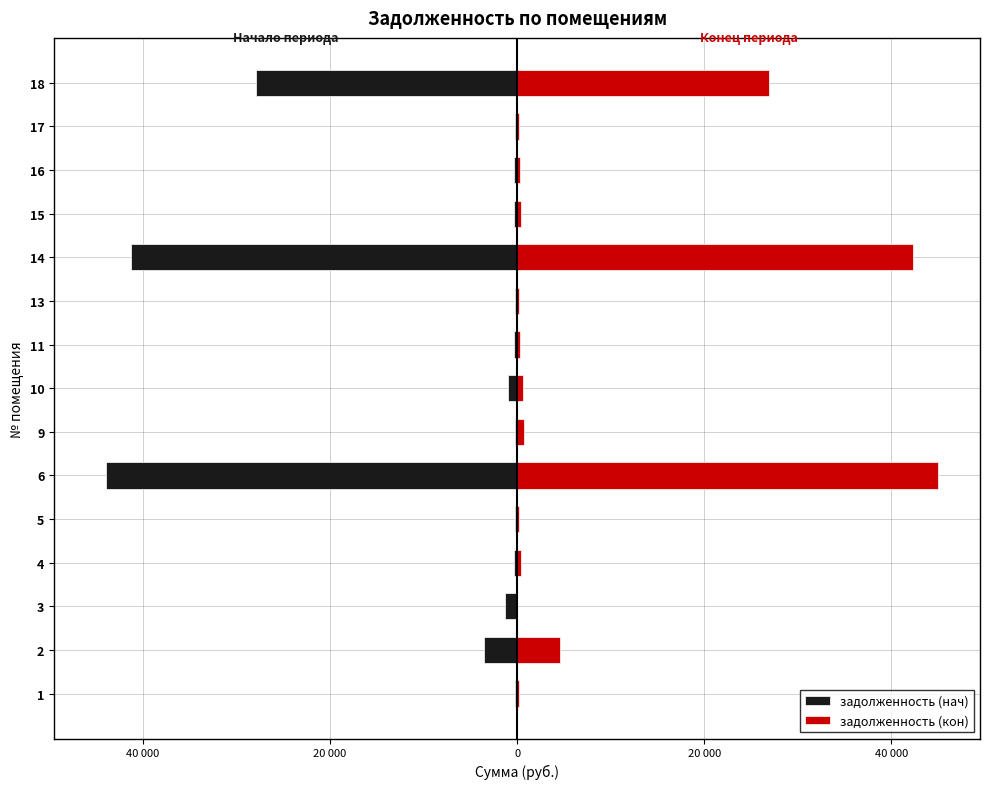

What is the sum of all задолженность (кон) values?

122658.8